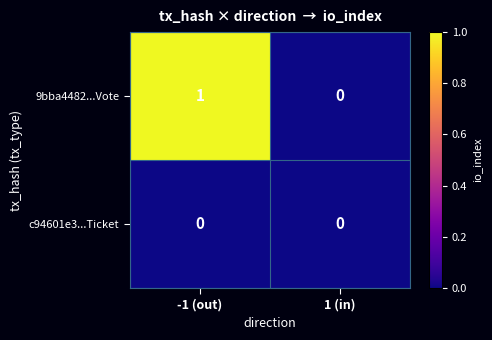

Which category has the highest value across all series?

-1 (out)